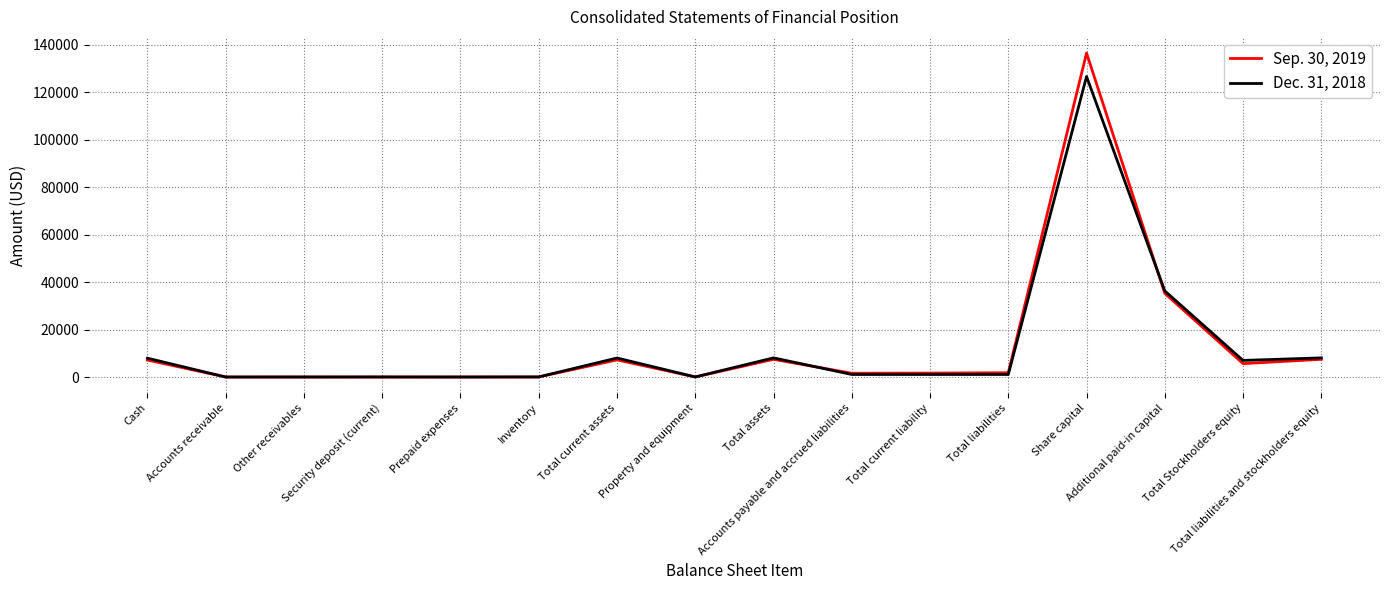

How many lines are shown in the chart?

2